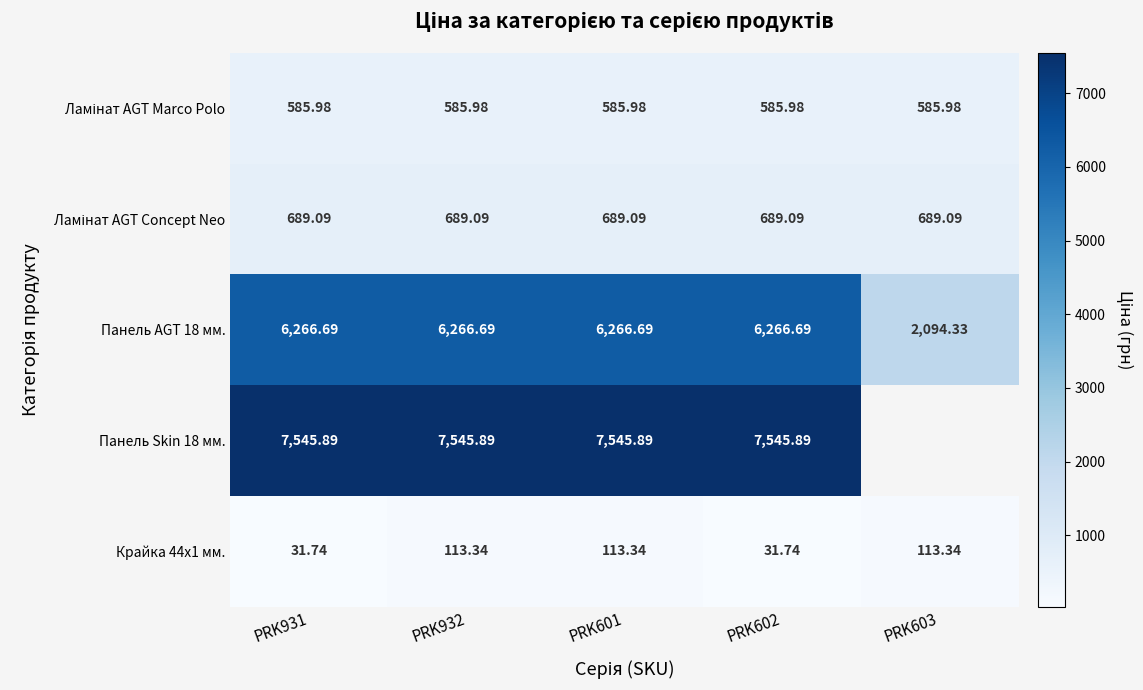

Which category has the lowest value in the Панель AGT 18 мм. series?

PRK603